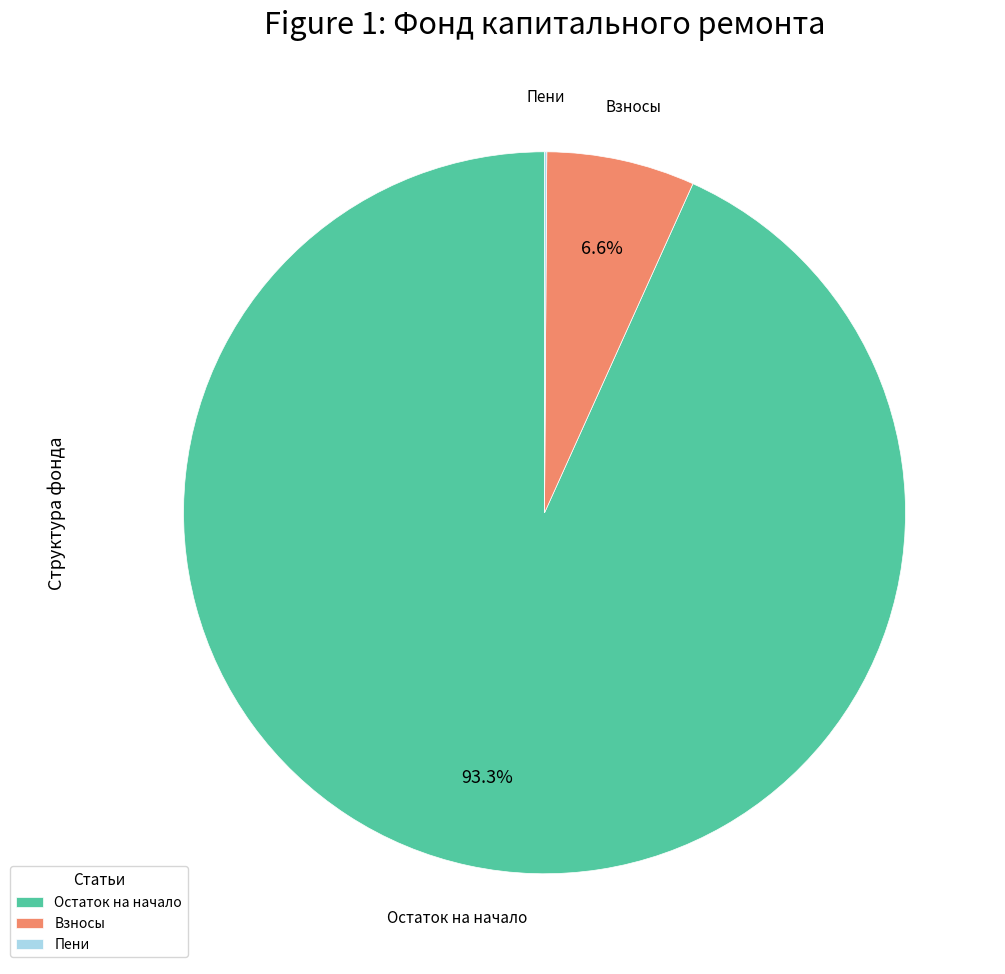

What portion of the pie excludes Остаток на начало?

6.7%